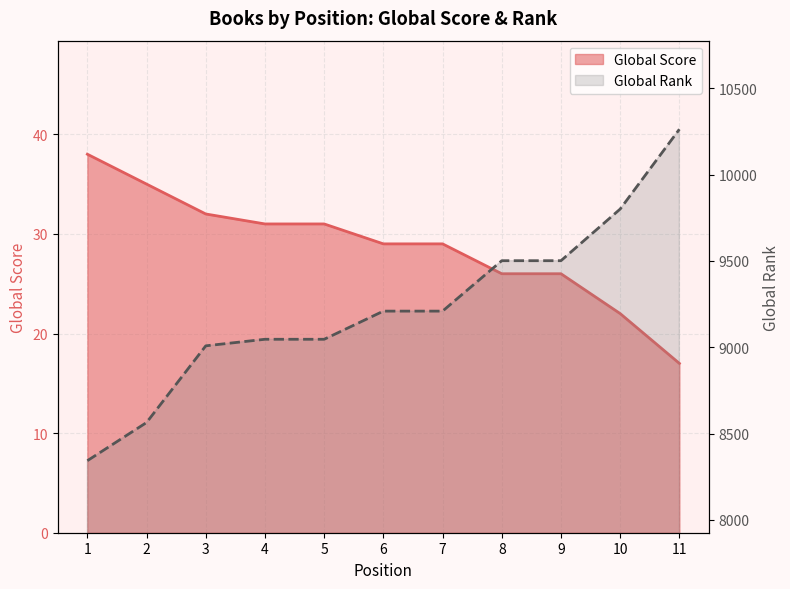

Which has a higher value, 4 or 7?

4